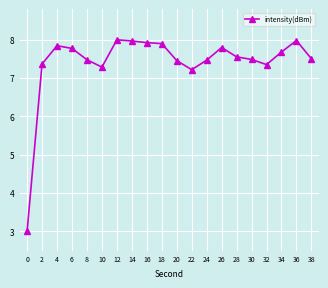

What is the difference between the second highest and second lowest values?

0.8